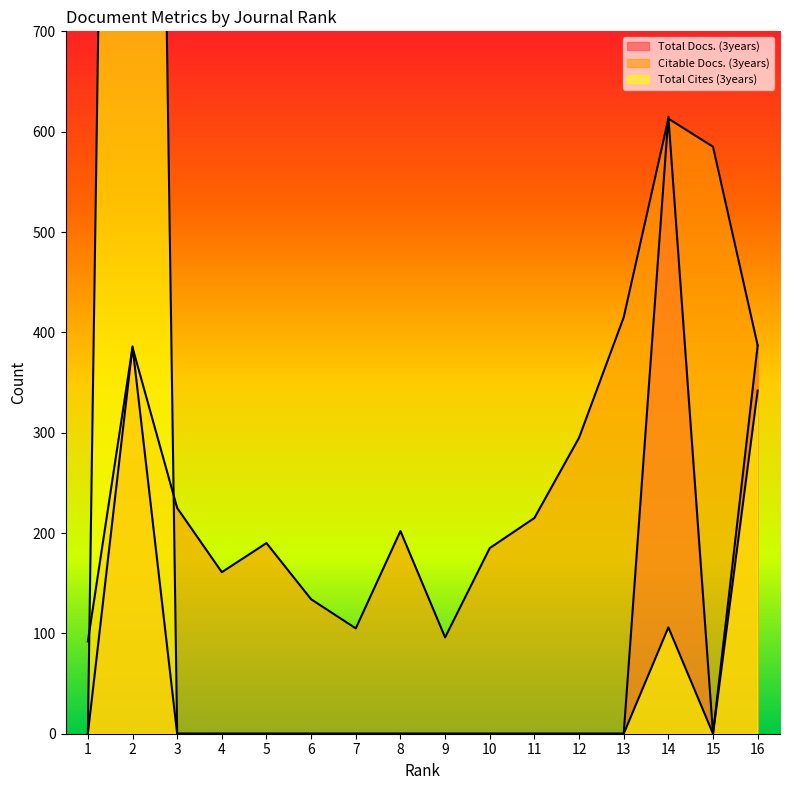

Which category has the highest value in the Total Docs. (3years) series?

14